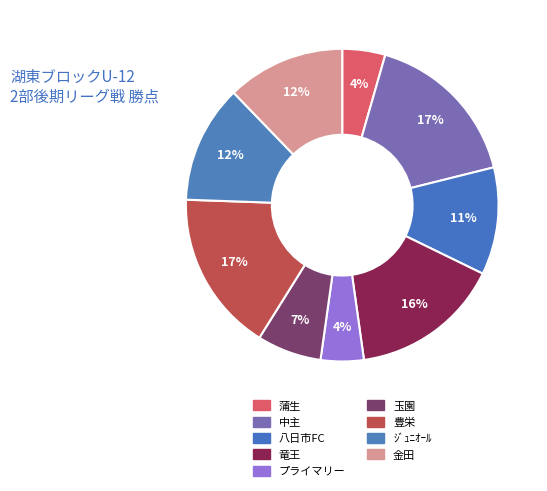

To the nearest percent, what is the average slice percentage?

11%